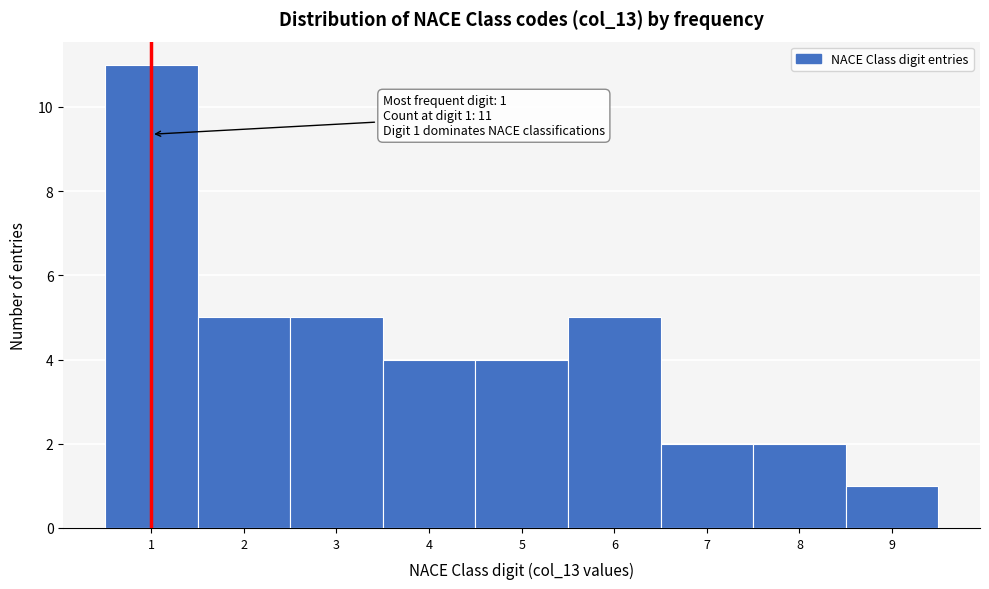

Over which range of the x-axis is the bar tallest?

0.5 to 1.5